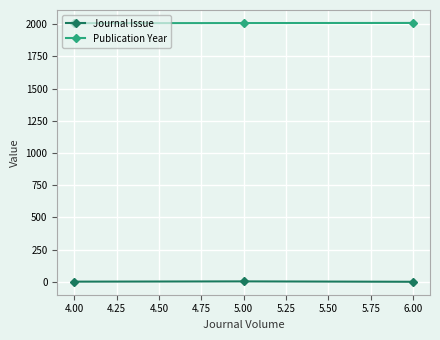

What is the minimum value for Publication Year?

2008